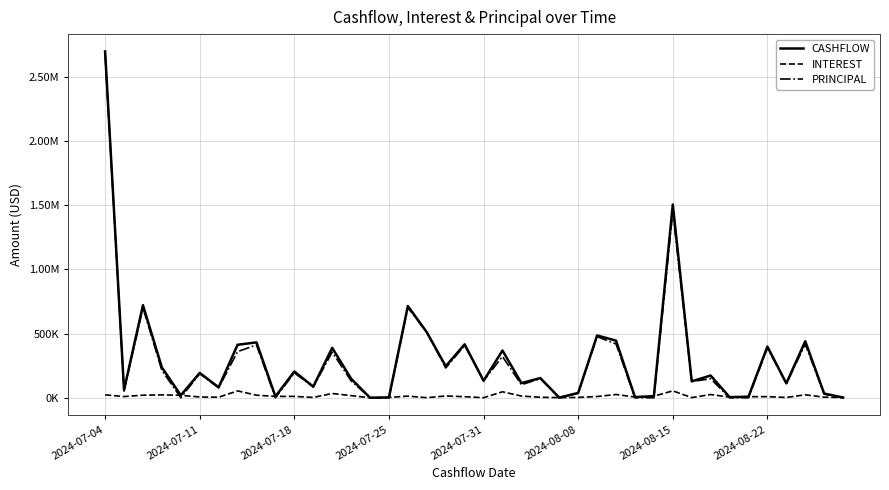

How many times do PRINCIPAL and INTEREST cross each other?

13